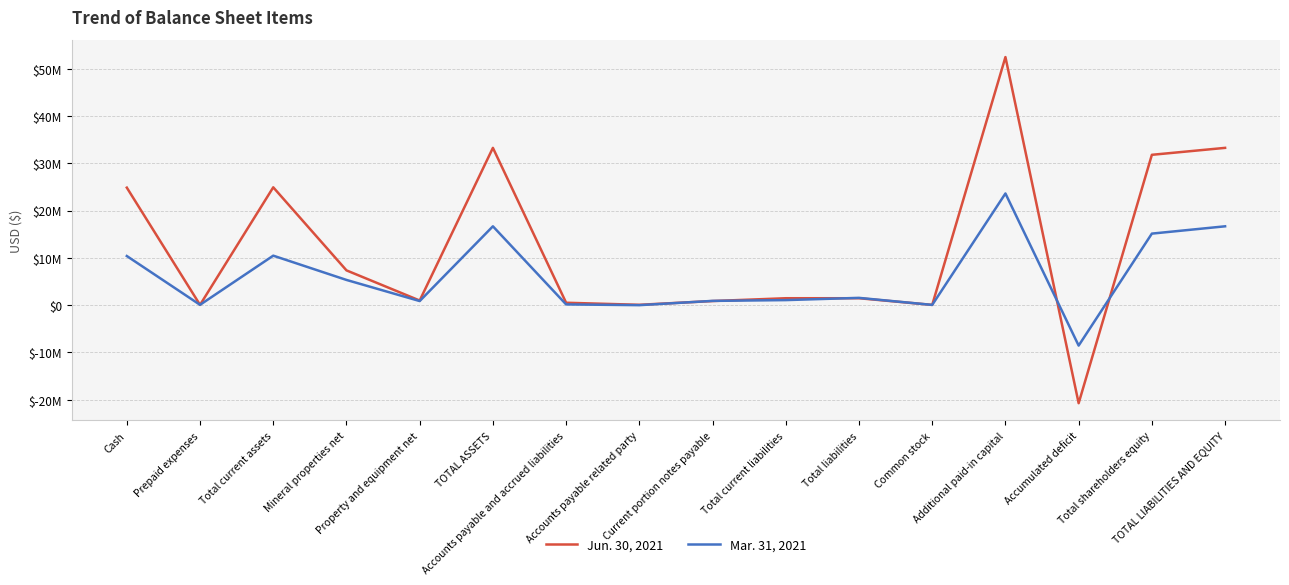

Is this an area chart (filled region under the line)?

No